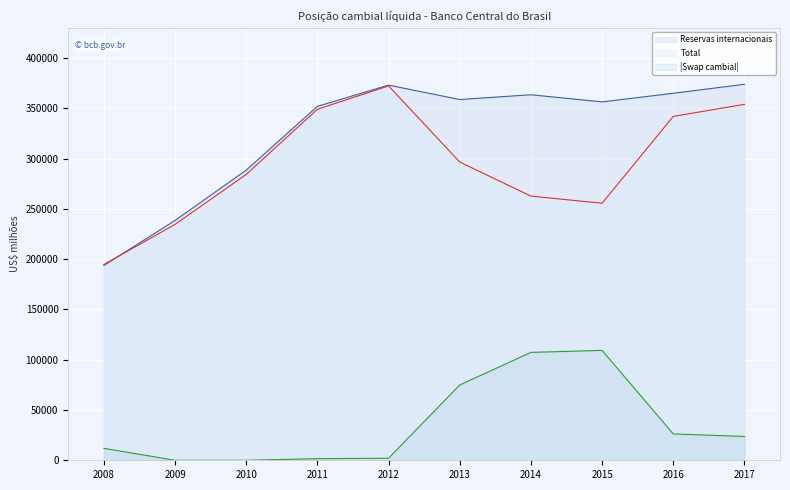

Reading left to right, extract all data points from this chart.

Reservas internacionais: 2008=193783.4	2009=238519.5	2010=288574.6	2011=352012.1	2012=373147.5	2013=358807.6	2014=363550.6	2015=356463.7	2016=365016.2	2017=373972.0
Total: 2008=194727.4	2009=234591.5	2010=284325.1	2011=349103.1	2012=372335.2	2013=296642.2	2014=262762.7	2015=255631.1	2016=342005.7	2017=354016.5
Swap cambial: 2008=11877.6	2009=0.0	2010=0.0	2011=1608.6	2012=2057.9	2013=74902.6	2014=107305.0	2015=109310.5	2016=26240.4	2017=23684.1